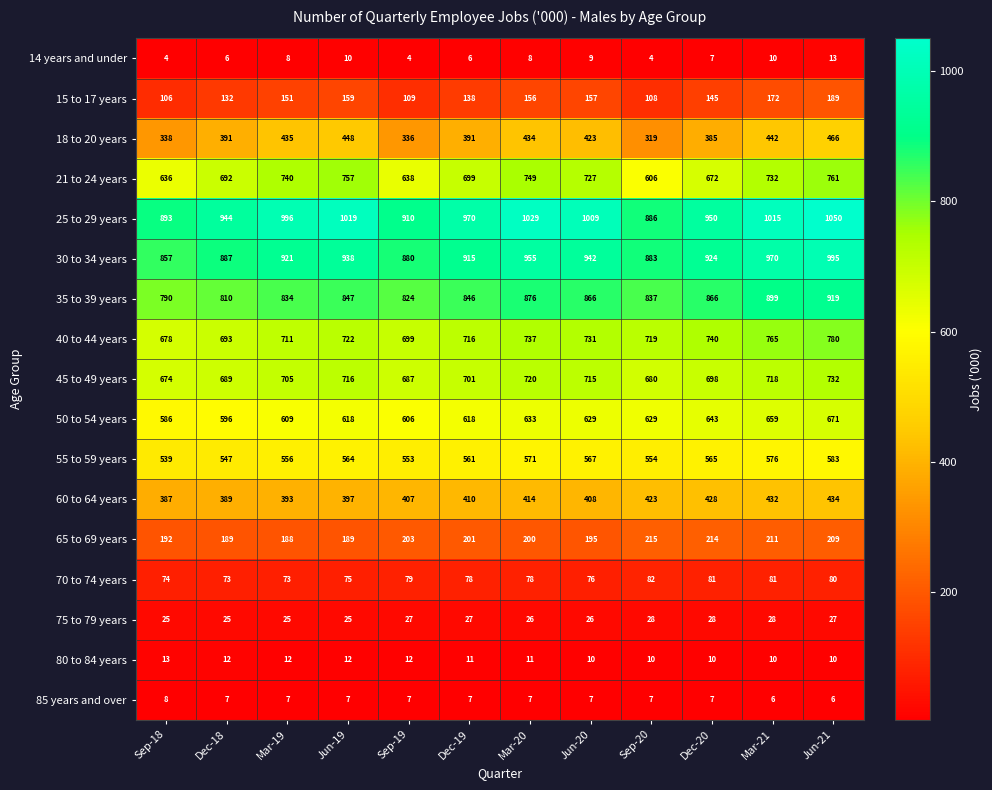

The 75 to 79 years series shows 27 at Sep-19. True or false?

True